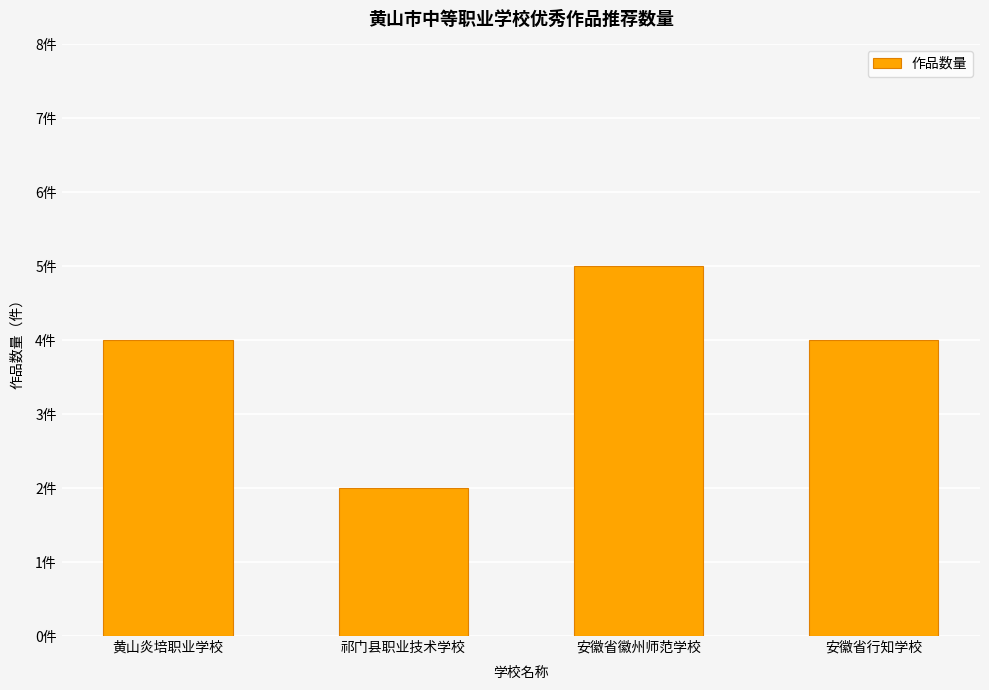

What is the change in value from 安徽省徽州师范学校 to 安徽省行知学校?

-1